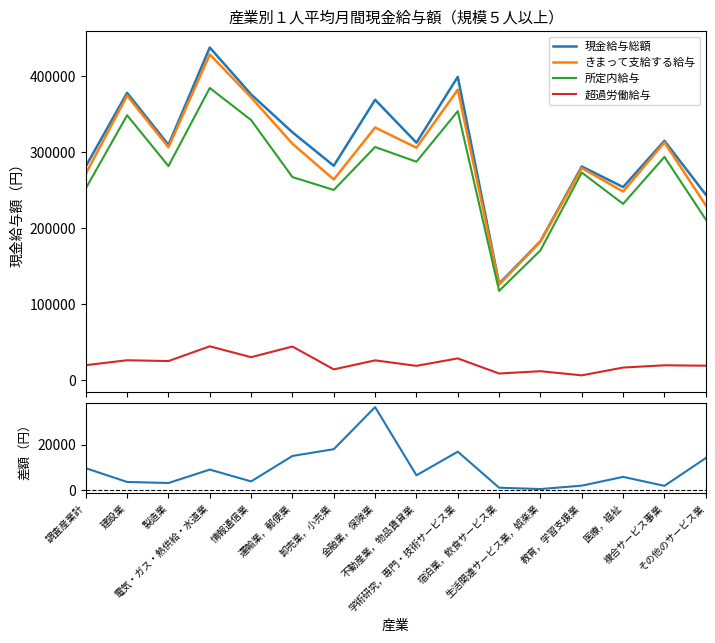

True or false: 所定内給与 and 超過労働給与 cross at least once.

False